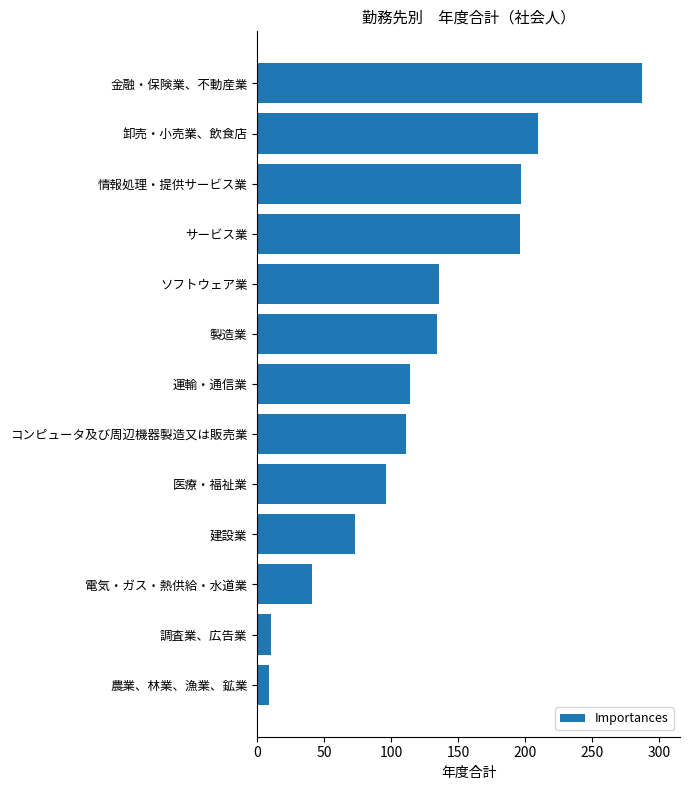

How many bars are there in total?

13